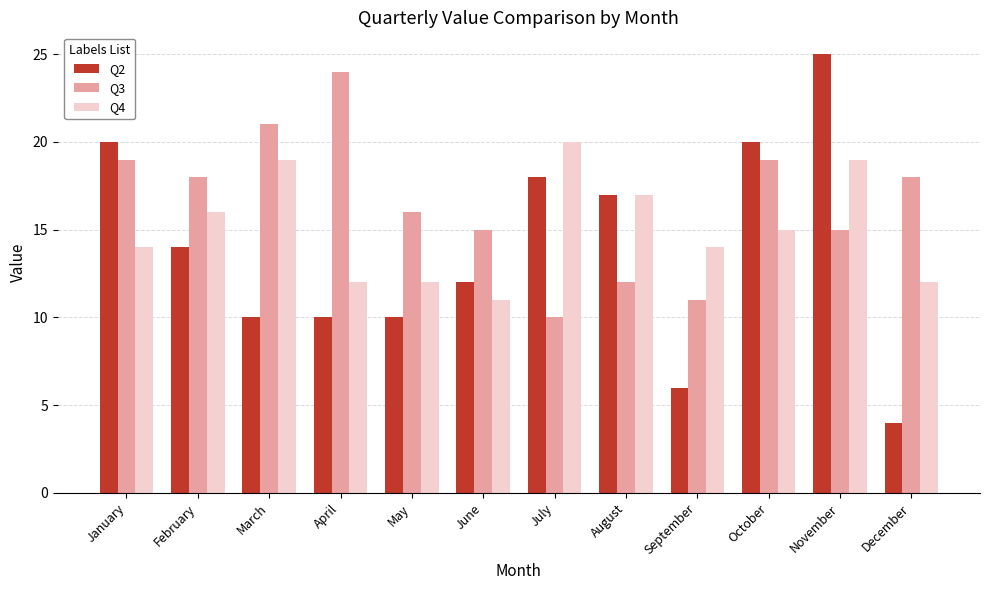

How many groups of bars are there?

12